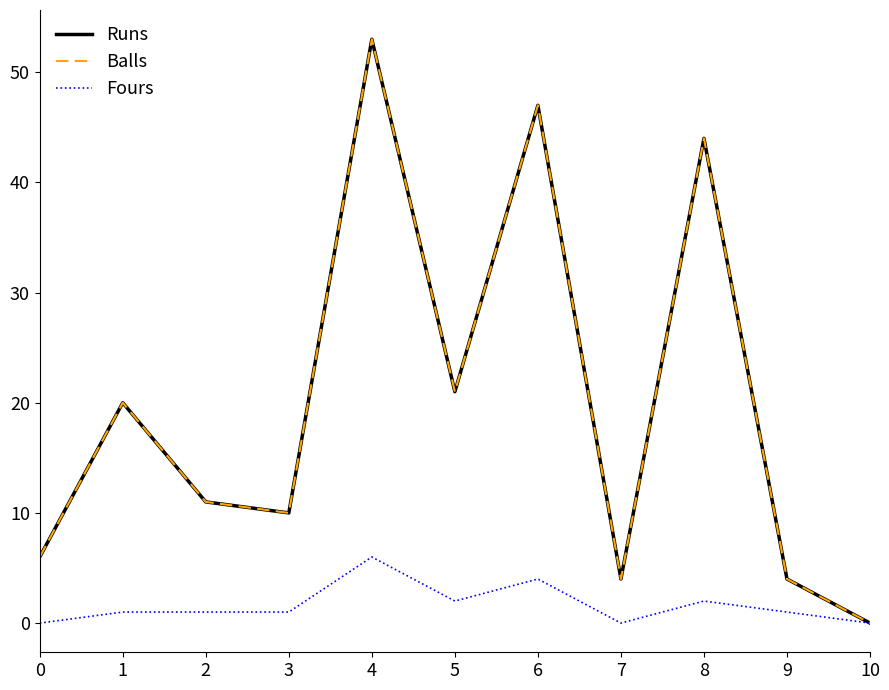

What is the difference between the second highest and minimum values in the Fours series?

4